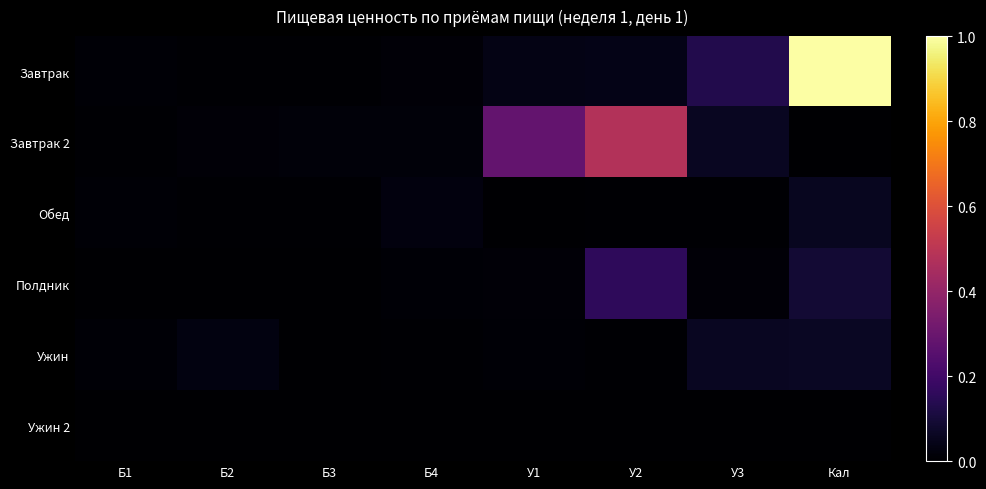

What is the greatest value displayed?

1.0